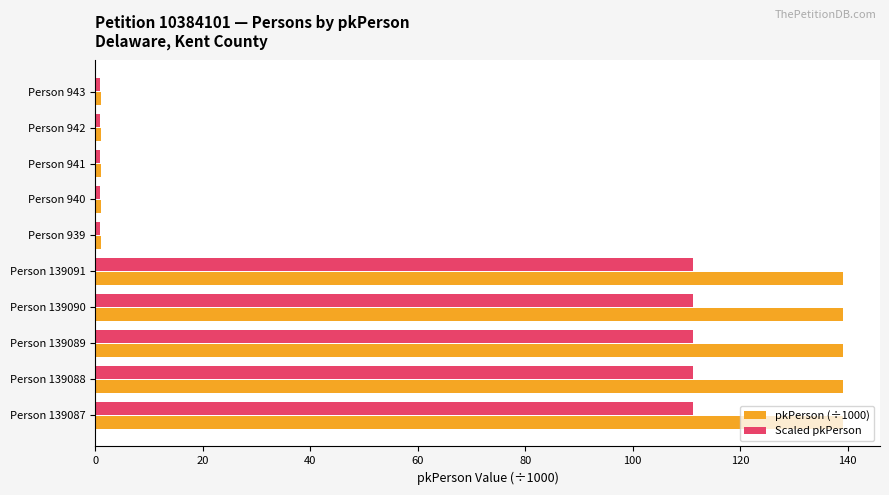

At how many categories does at least one series exceed 103?

5